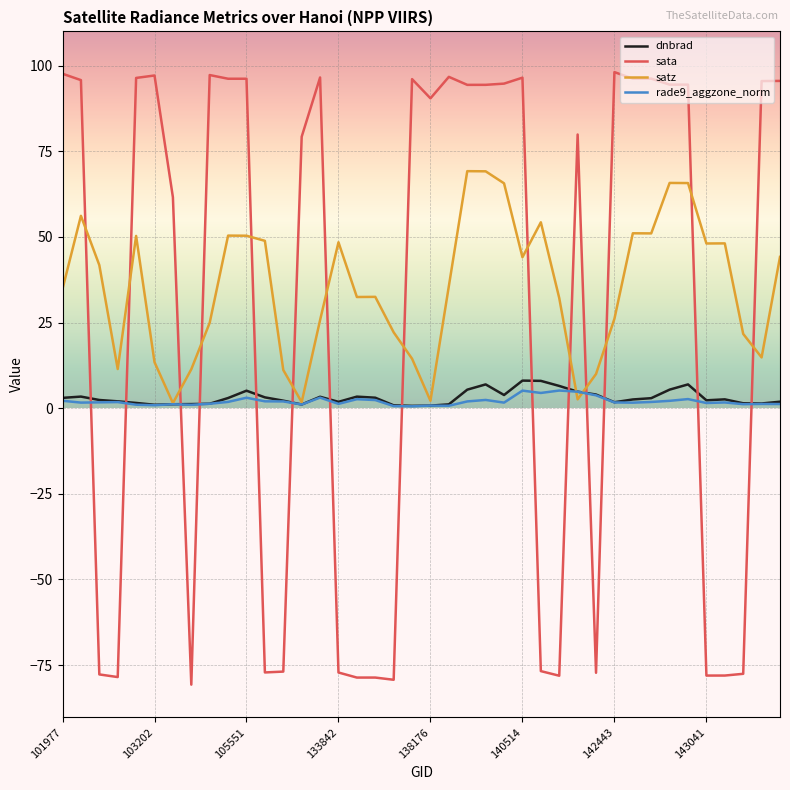

After their last crossing, which series has the higher values: satz or sata?

sata